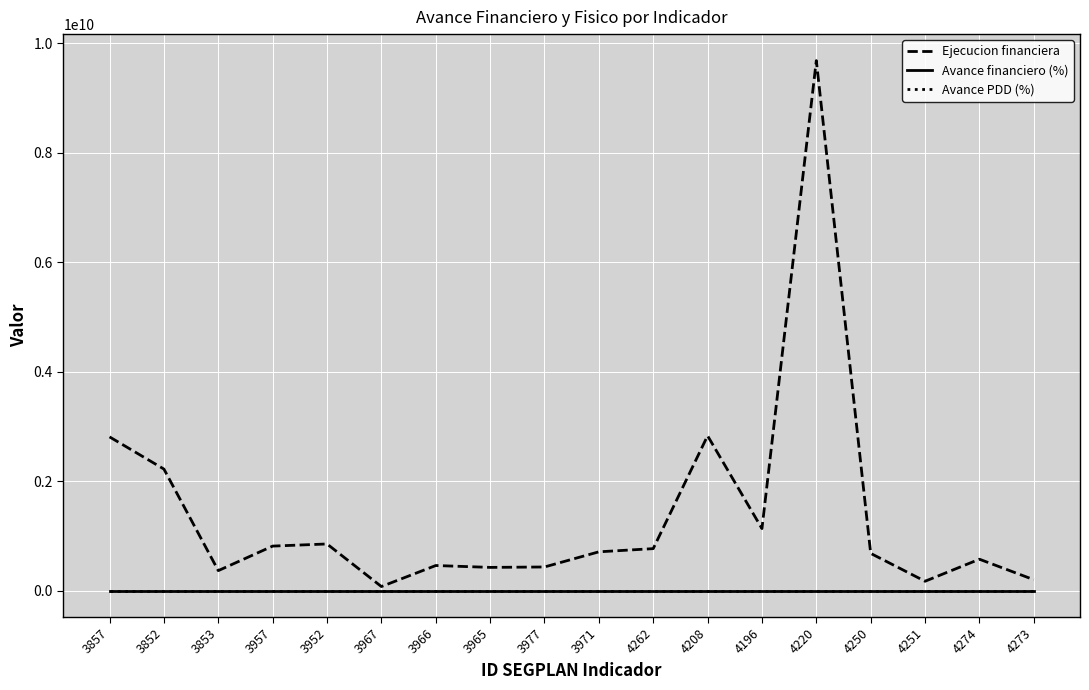

True or false: Ejecucion financiera has more than 0 points higher than both neighbors.

True